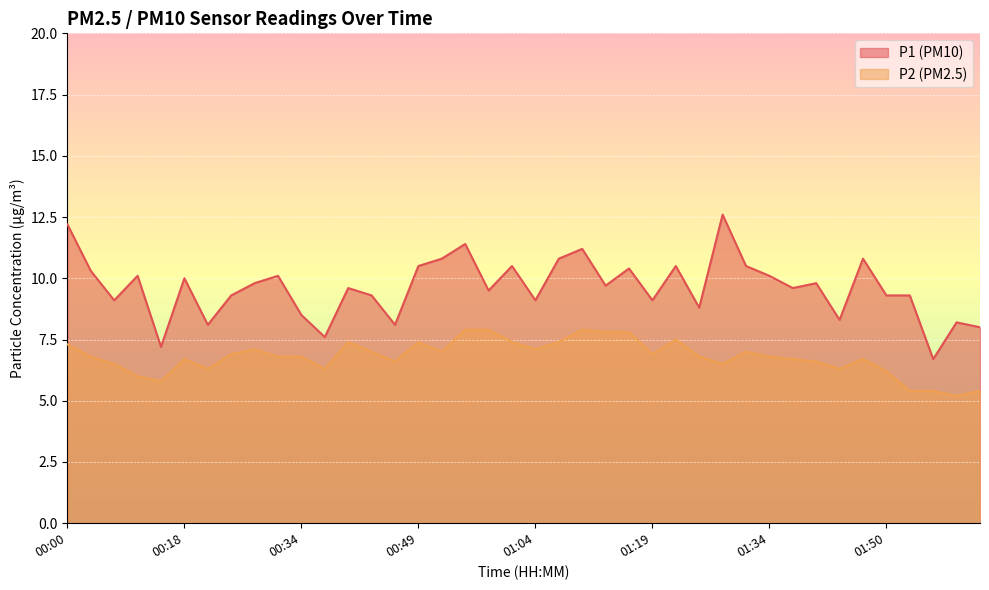

How many interior local peaks does the P1 series have?

13